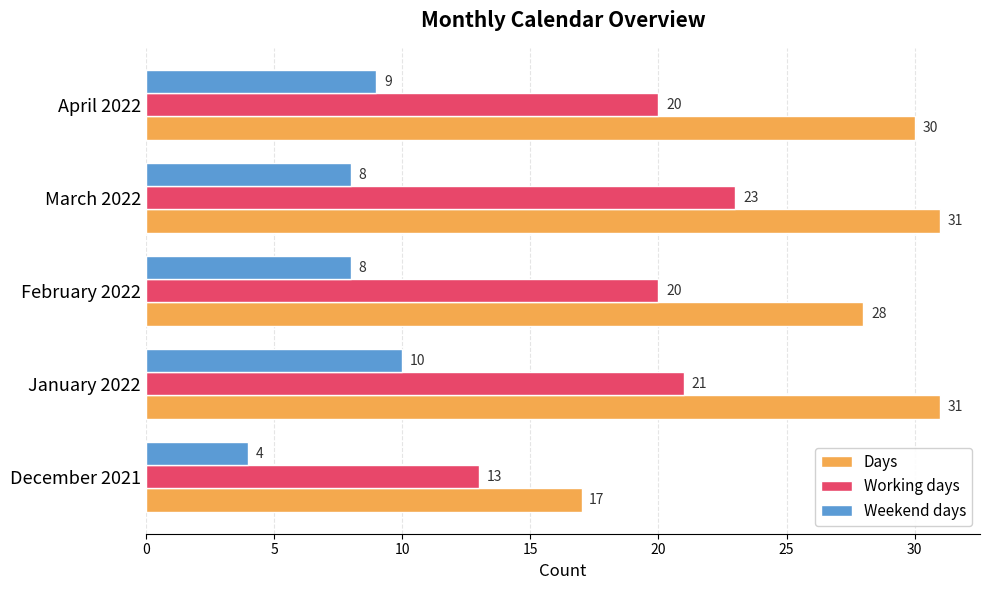

List the series in order of their peak value, lowest first.

Weekend days, Working days, Days